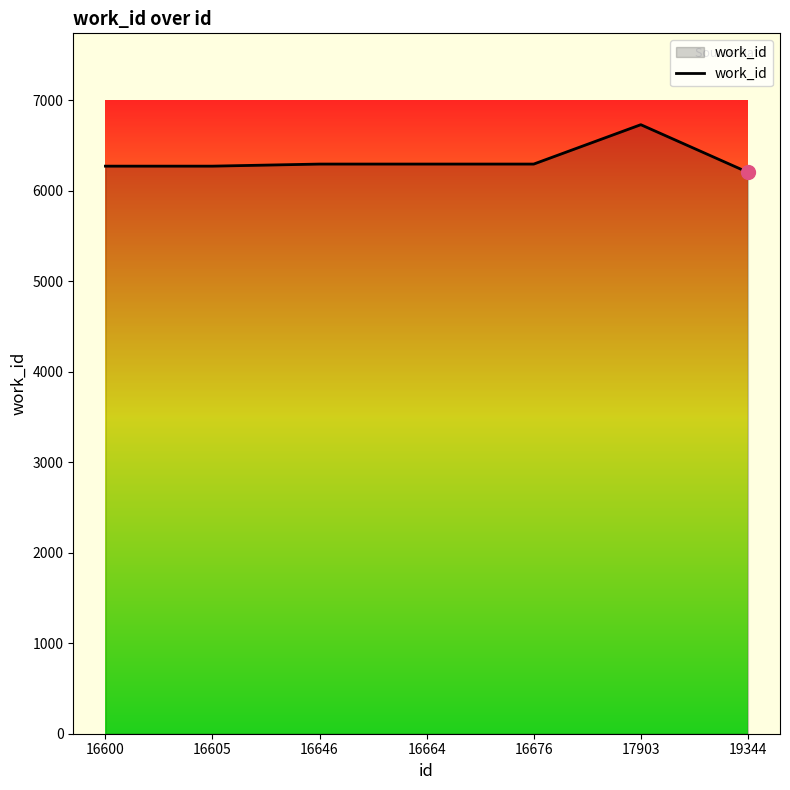

The value at 17903 is 3753. True or false?

False